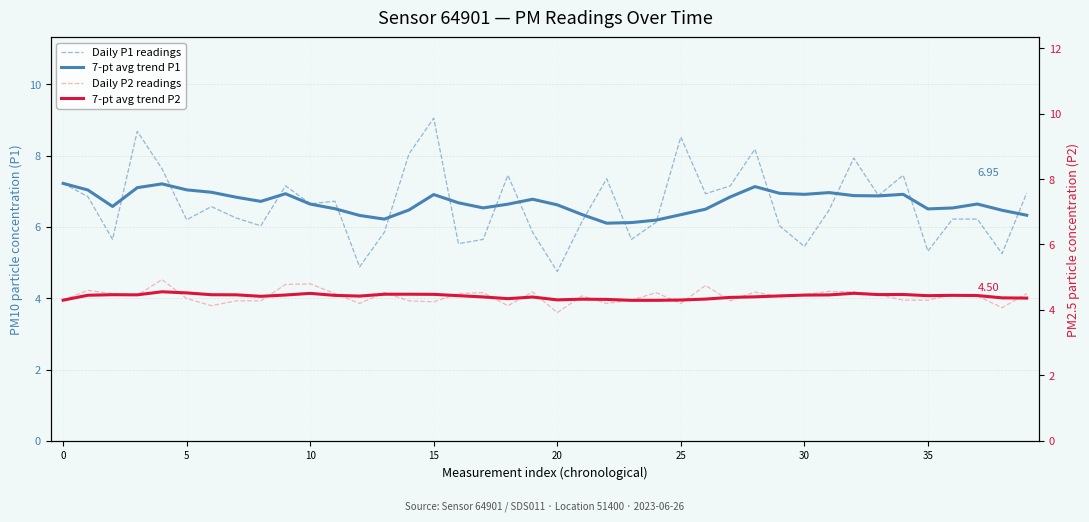

Where is the first local maximum for 7-pt avg trend P2?

5